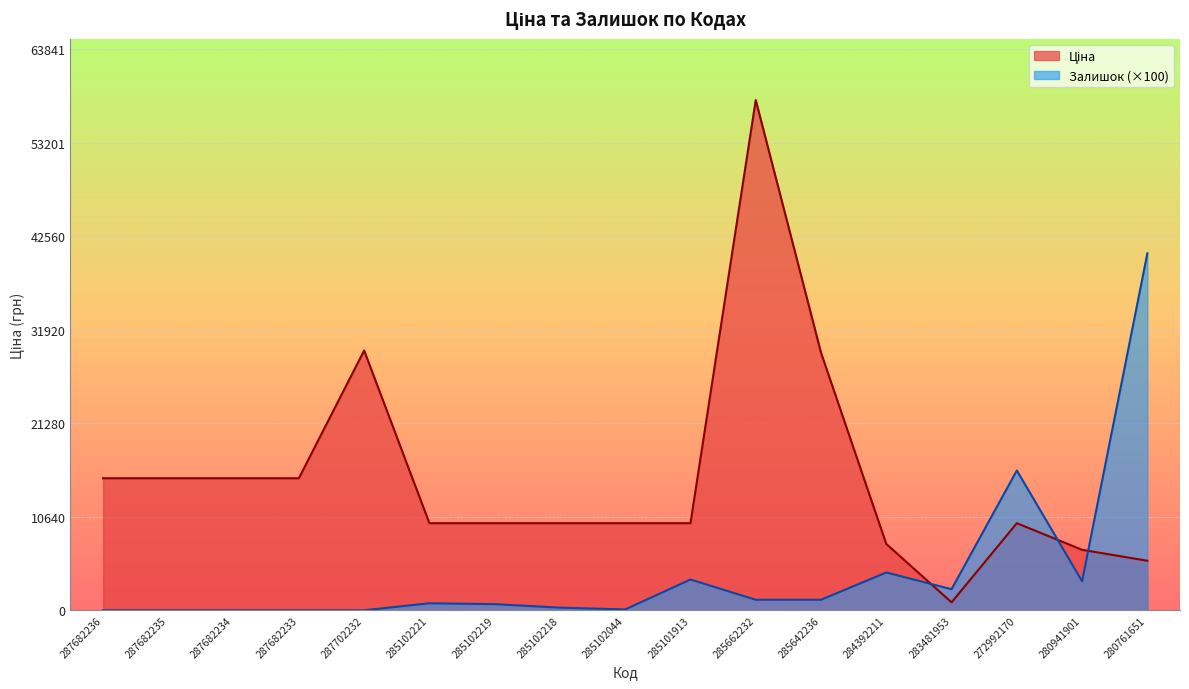

How many values in the Залишок series exceed 800?

8